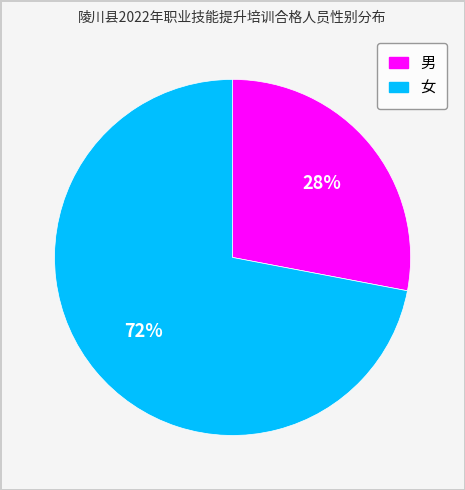

To the nearest percent, what is the difference between the largest and smallest slice percentages?

44%